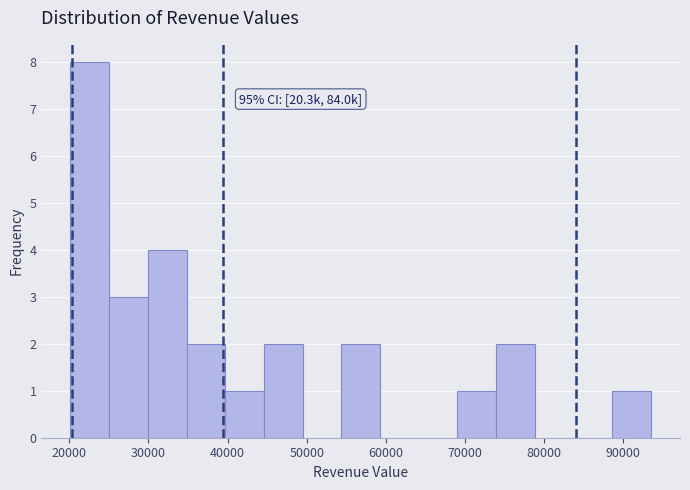

Which range on the x-axis has the tallest bar?

20000 to 25000